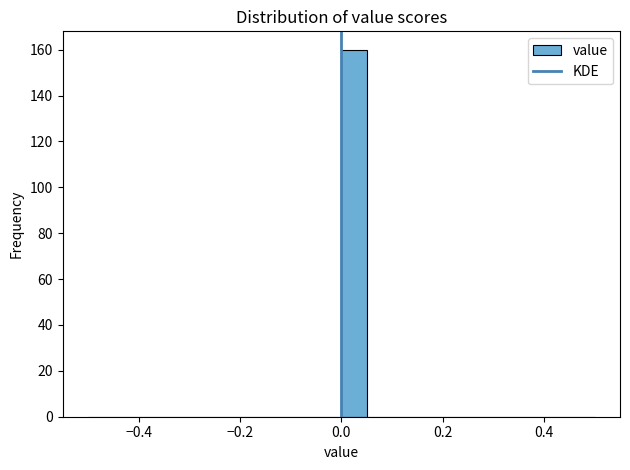

Around what value on the x-axis is the tallest bar? Give the approximate position of its centre, as read against the axis.

0.02